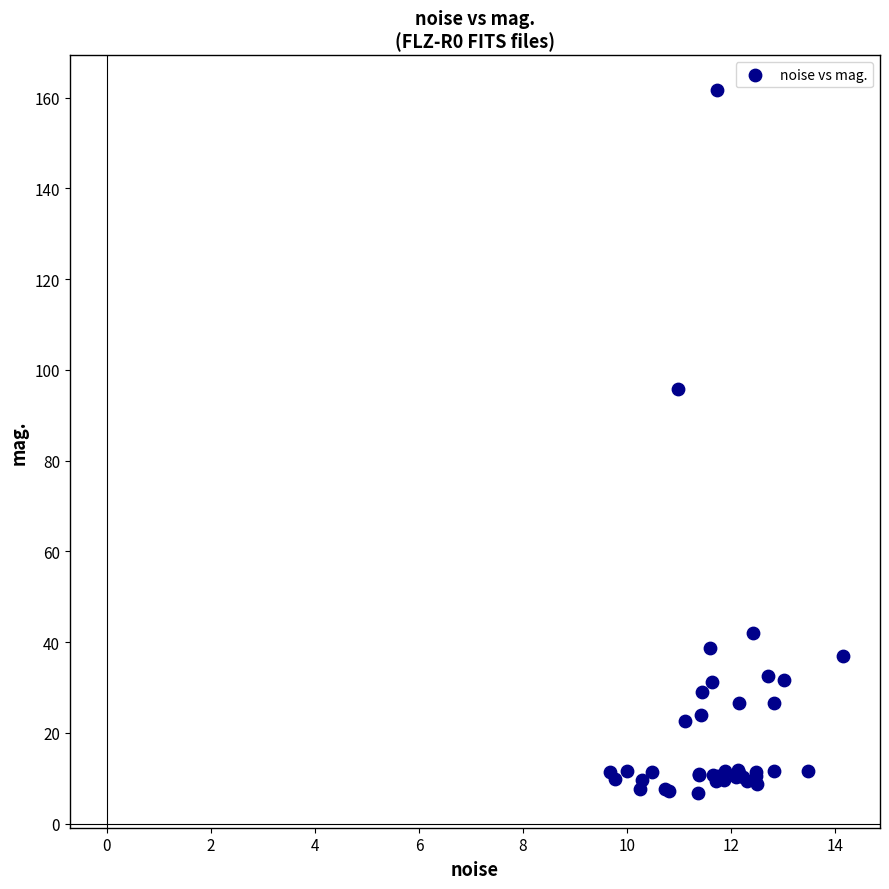

What Y value in the scatter plot is closest to 84?

95.7